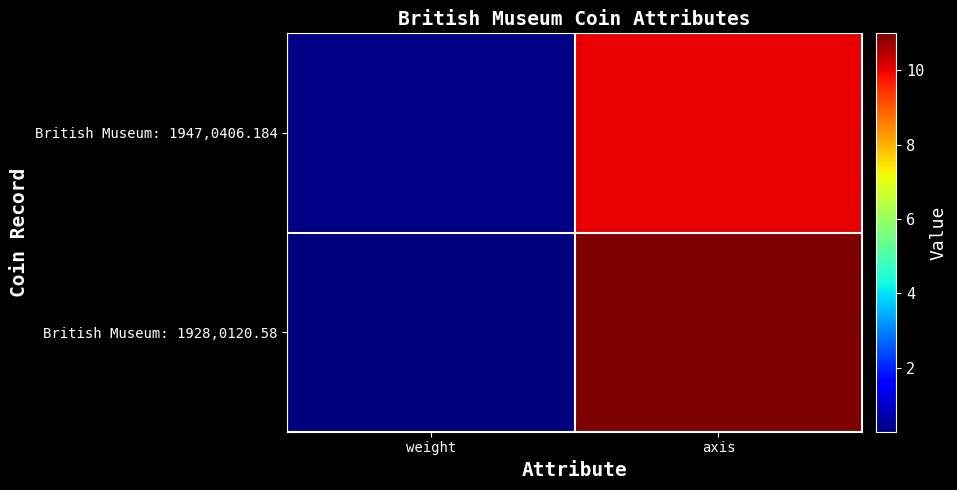

Reading right to left, list all the values displayed in this chart.

British Museum: 1947,0406.184: axis=10.0	weight=0.3
British Museum: 1928,0120.58: axis=11.0	weight=0.3